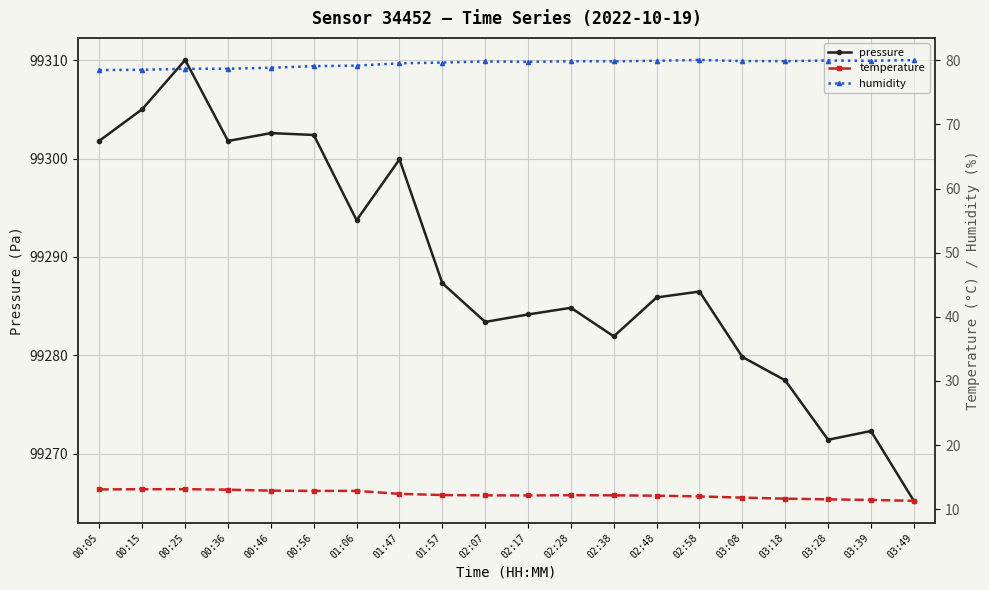

True or false: humidity and pressure intersect in this chart.

False